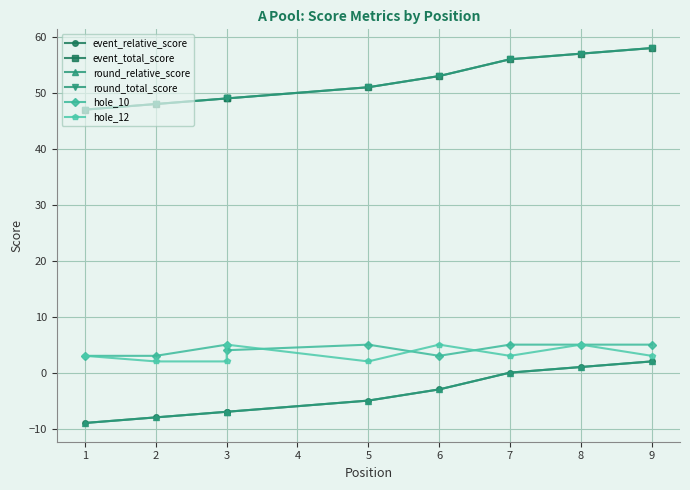

How many lines are shown in the chart?

6